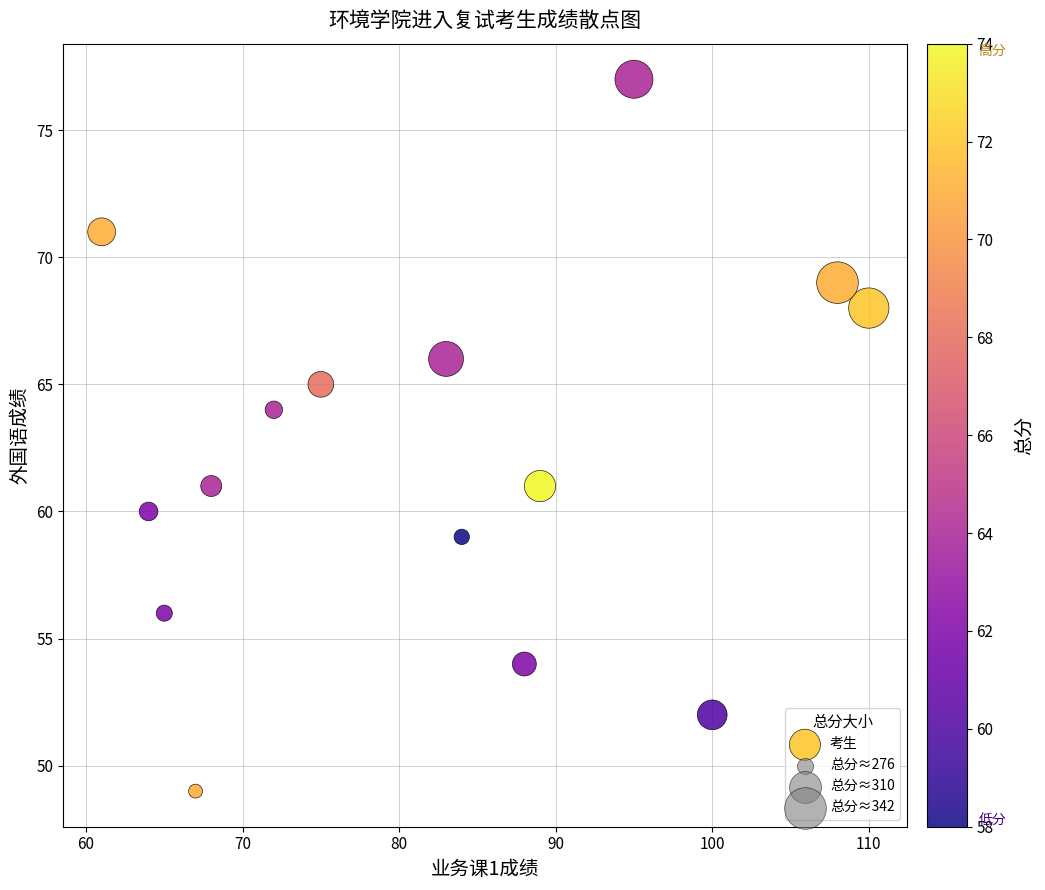

What Y value in the scatter plot is closest to 63?

64